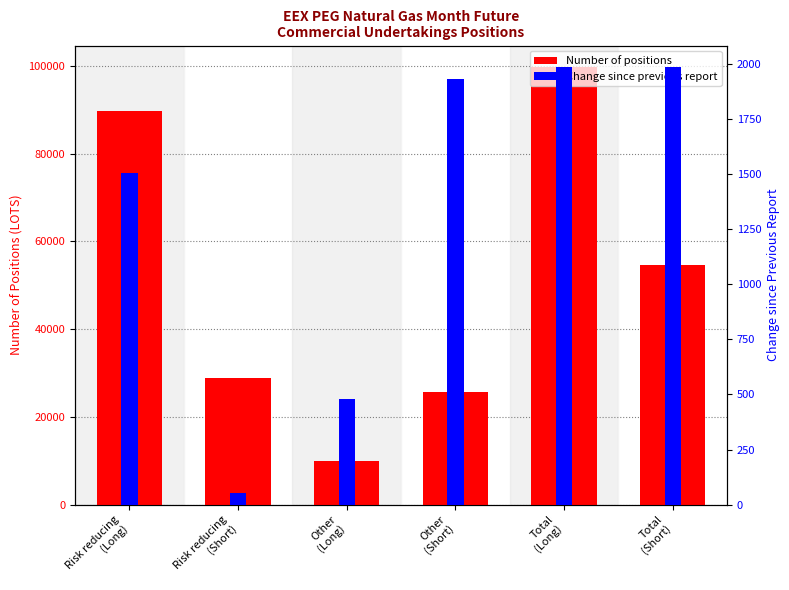

At how many categories does at least one series exceed 50038?

3